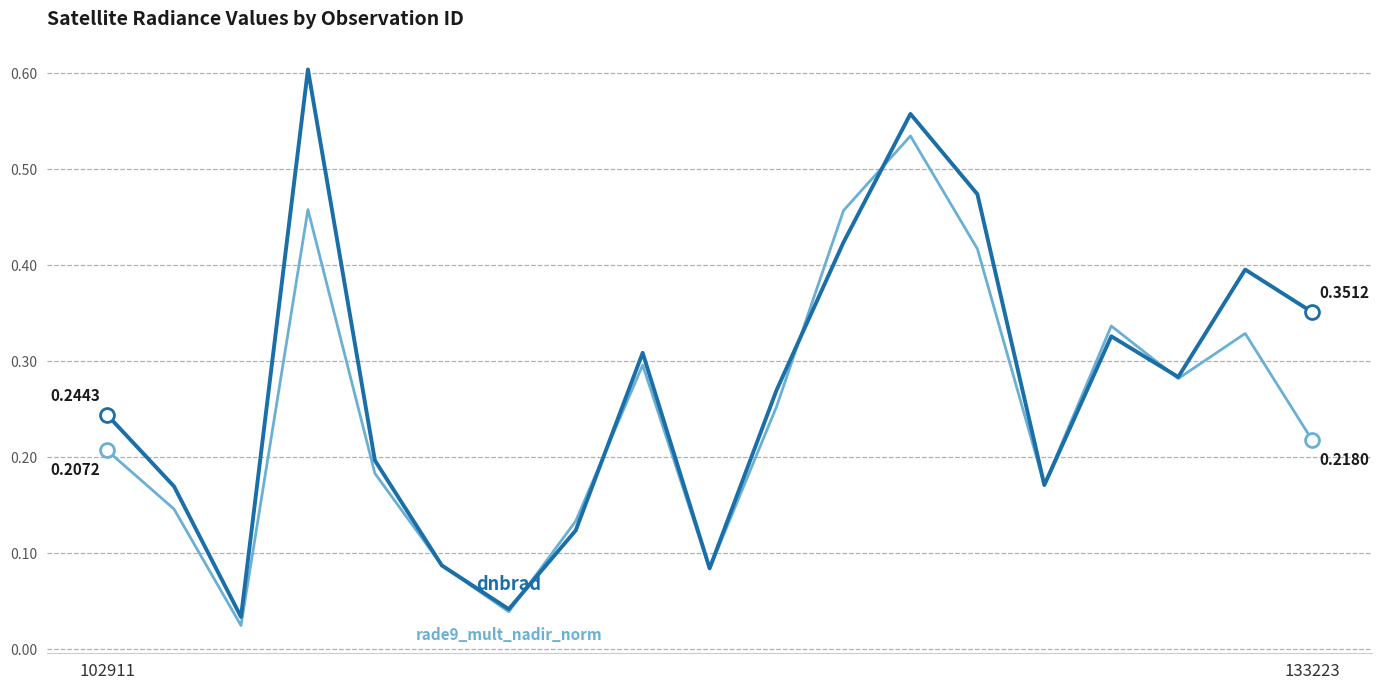

How many categories are shown in the chart?

19